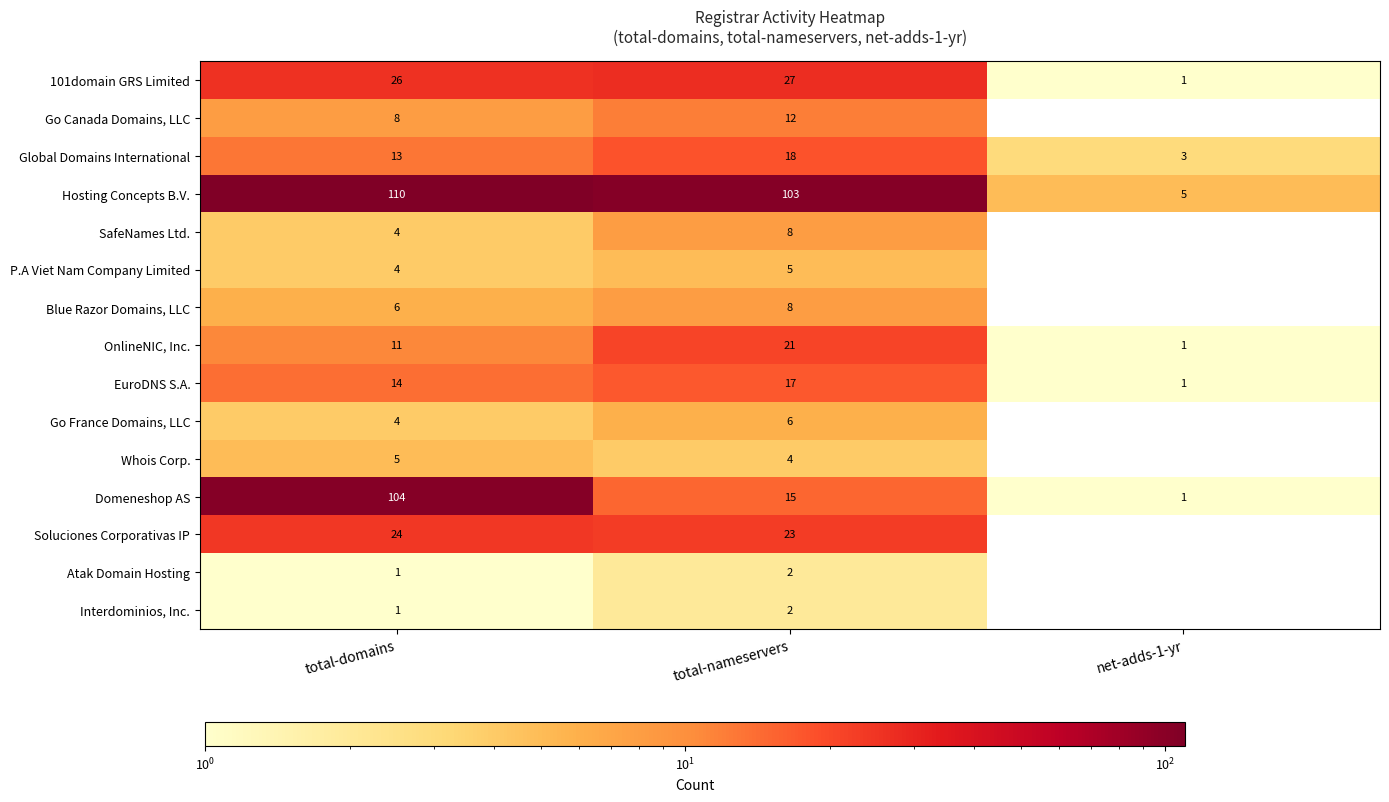

At which category does the chart reach its minimum across all series?

net-adds-1-yr